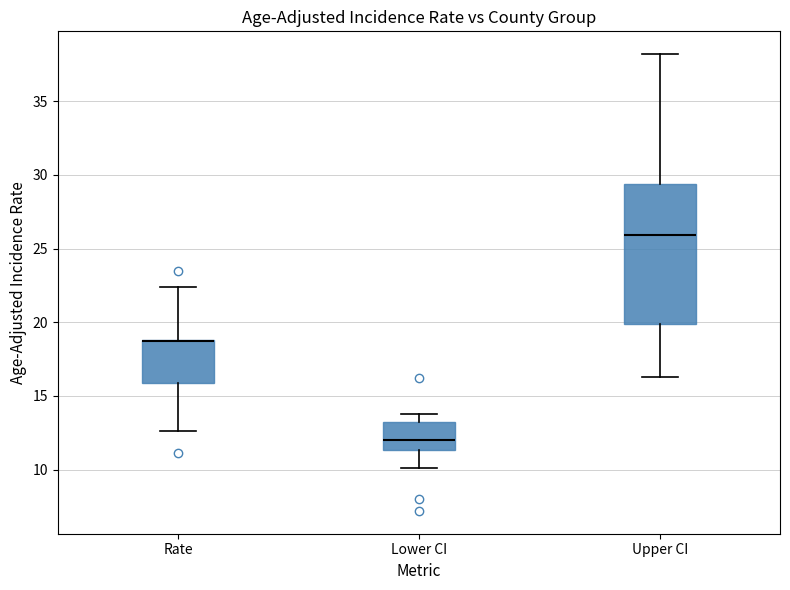

Comparing the boxes themselves (not the whiskers), which one is the tallest?

Upper CI